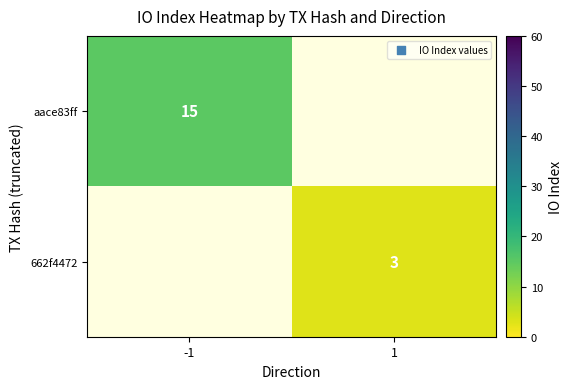

True or false: aace83ff has a value of 5 at -1.

False